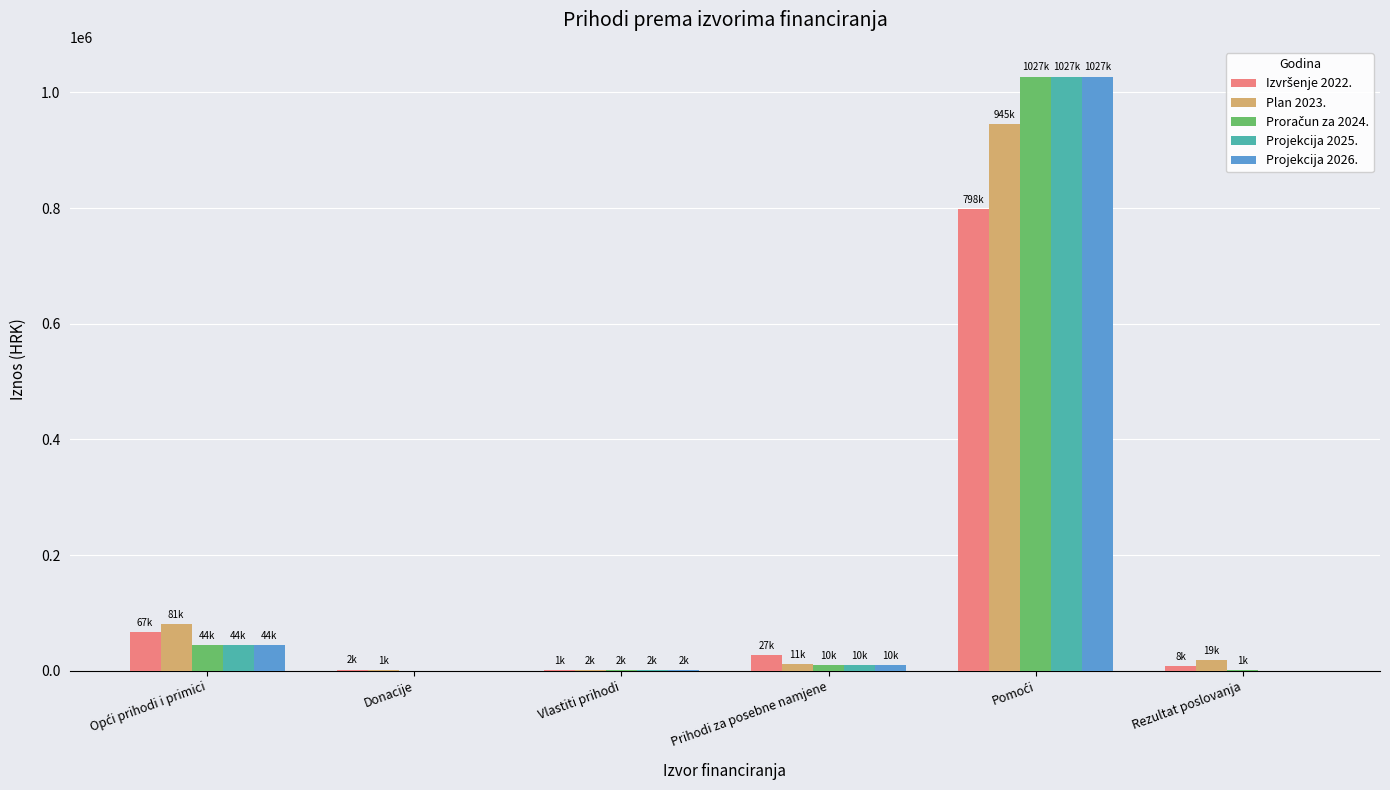

What is the greatest value displayed?

1027222.0